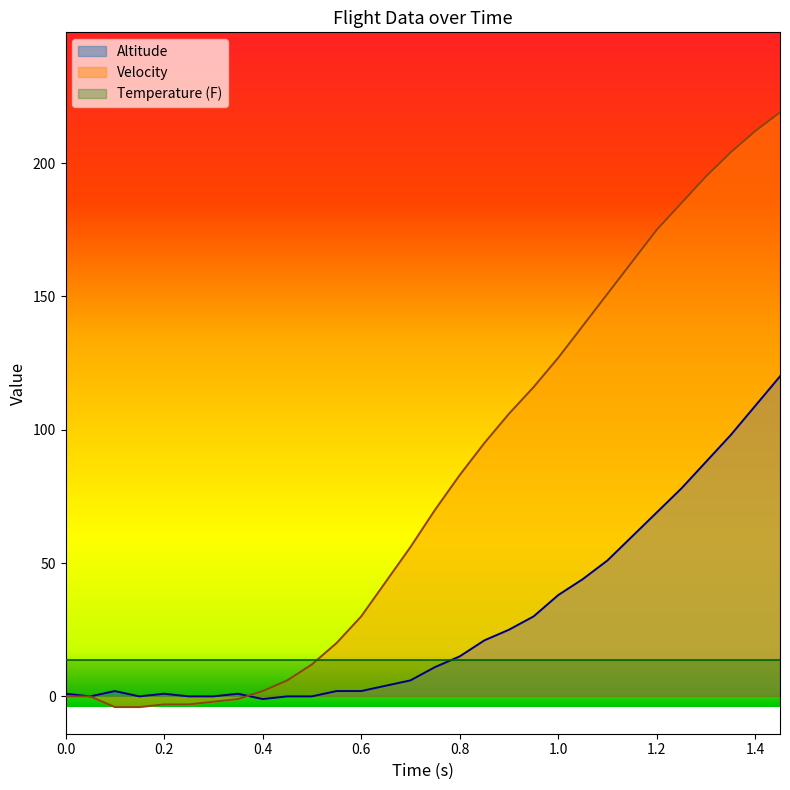

Does the chart have visible grid lines?

No